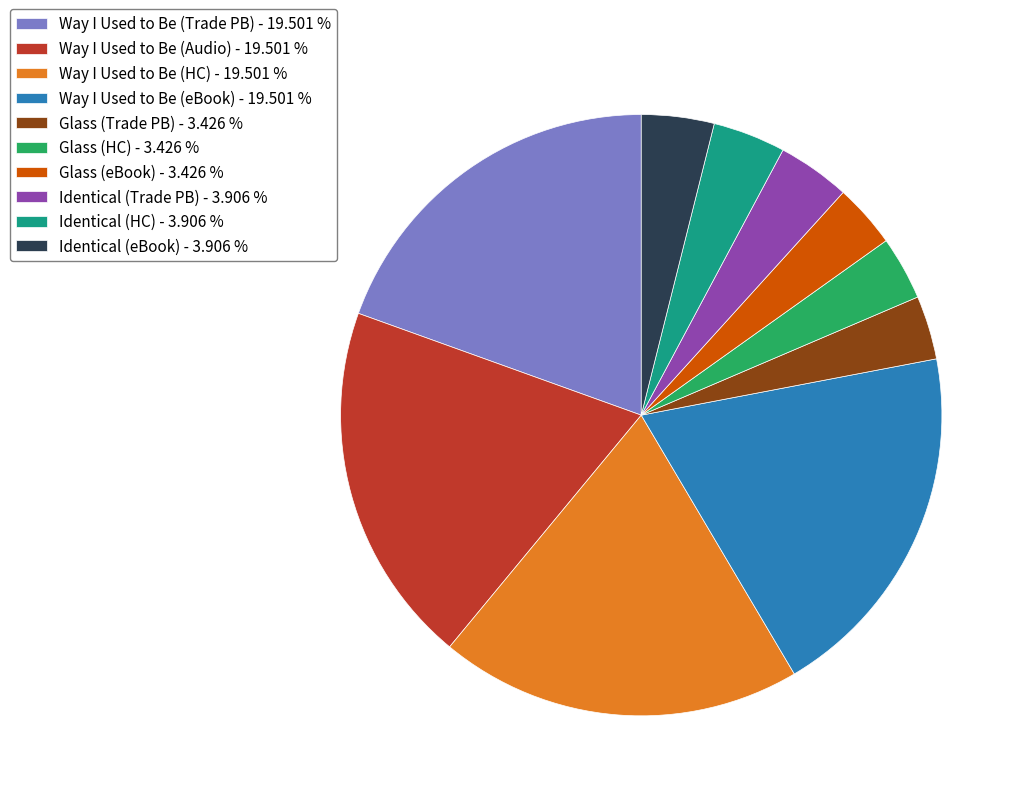

Approximately how many times larger is the value at Way I Used to Be (Audio) - 19.501 % compared to Glass (eBook) - 3.426 %?

5.7